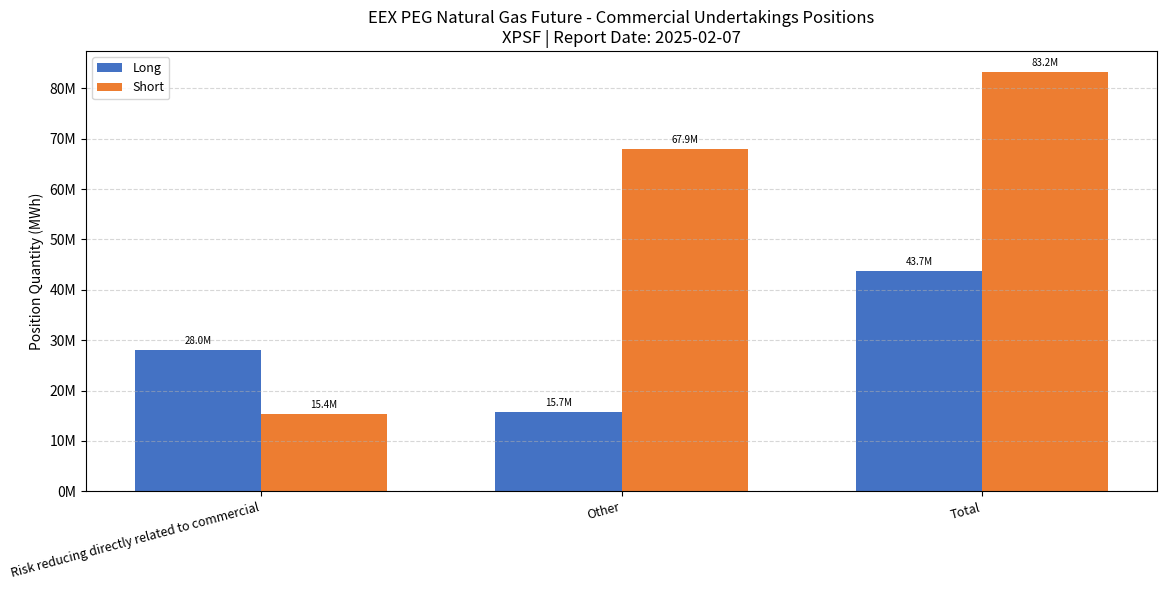

What is the average value of the Short series?

55499804